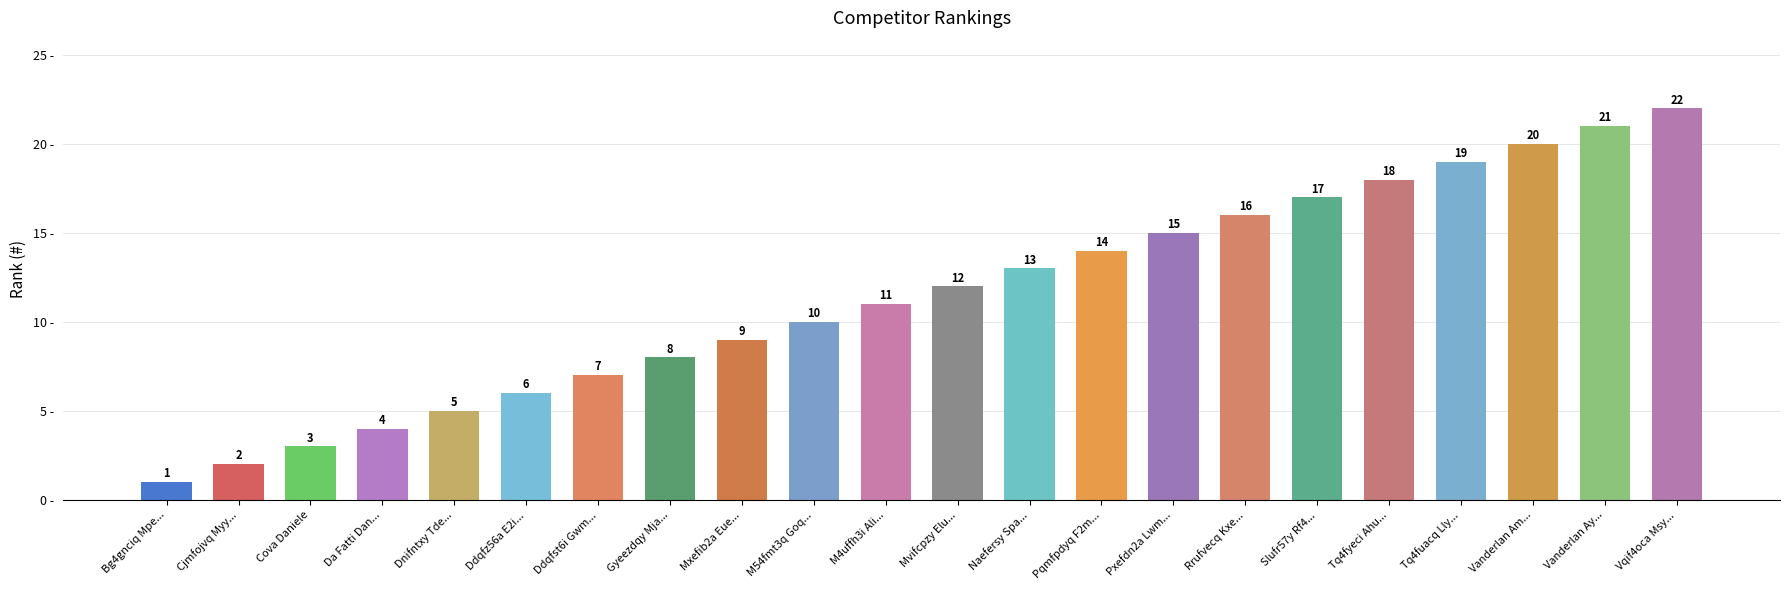

The value at Ddqfz56a E2i... is 6. True or false?

True